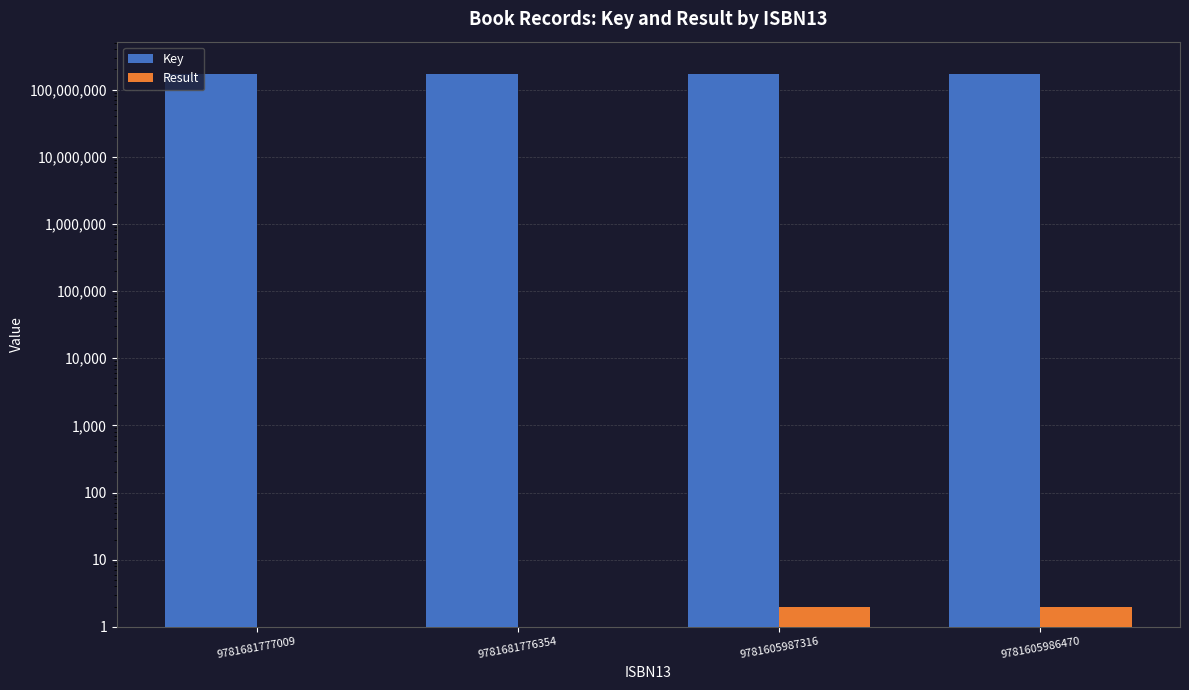

Rank the categories by Result value from highest to lowest.

9781605987316, 9781605986470, 9781681777009, 9781681776354